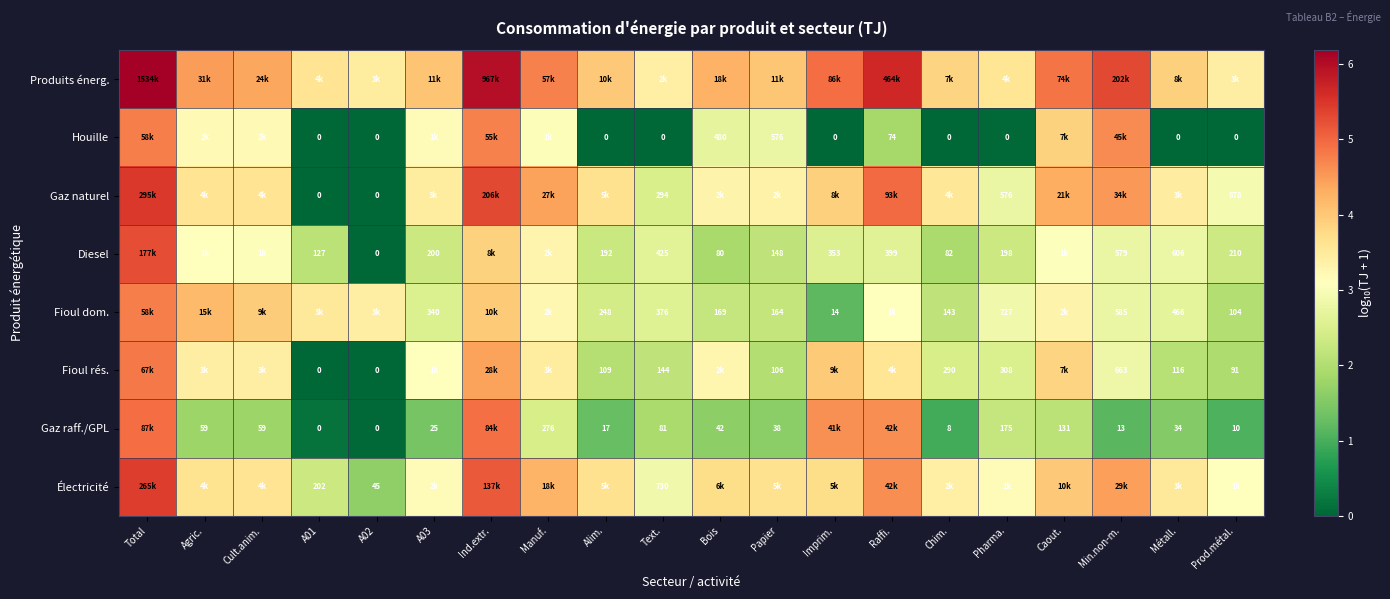

How many categories are shown in the chart?

20